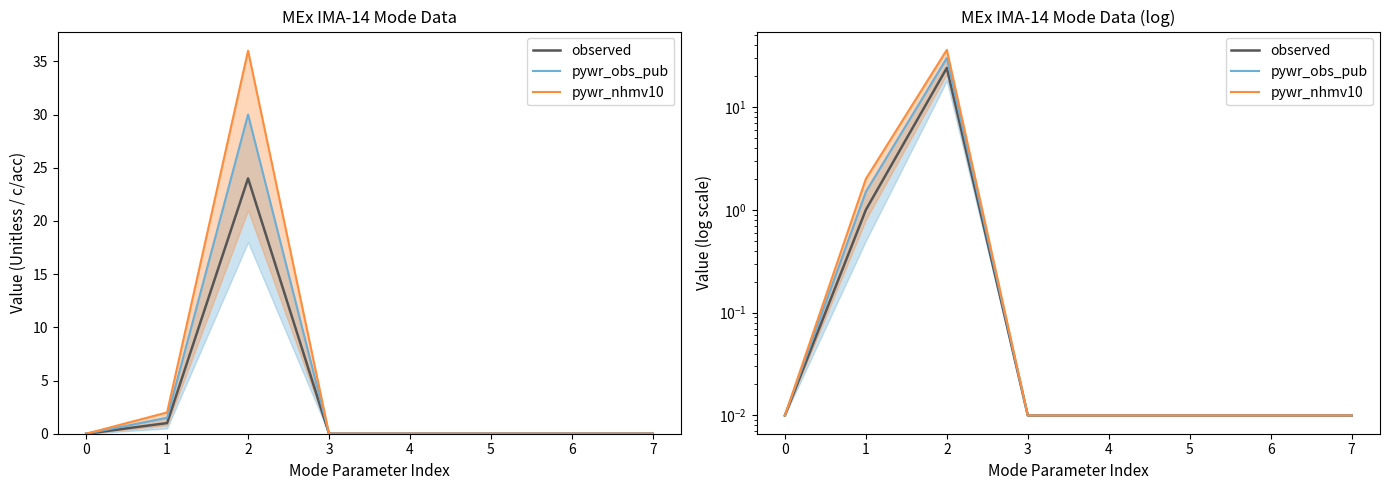

True or false: pywr_nhmv10 and pywr_obs_pub intersect in this chart.

False